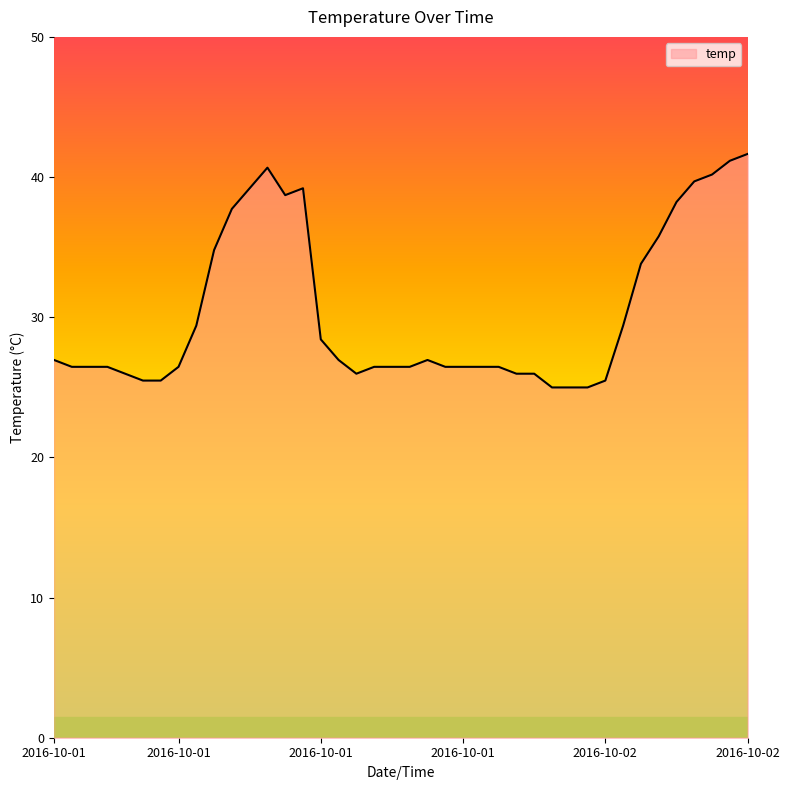

What is the difference between the maximum and minimum values?

16.7